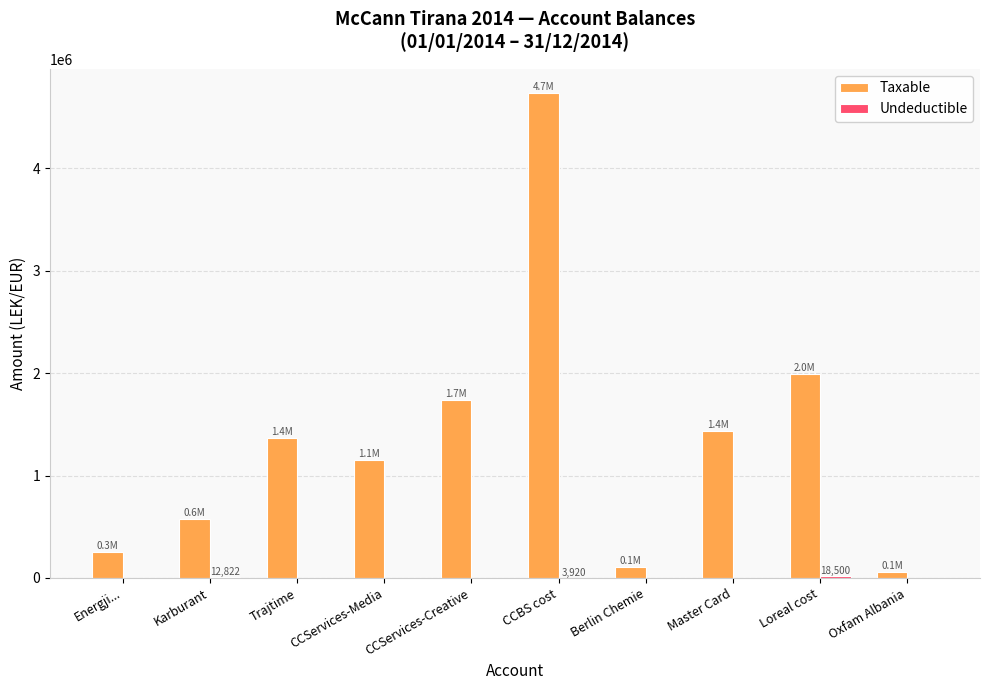

Where is Taxable nearest to the value 2396480?

Loreal cost